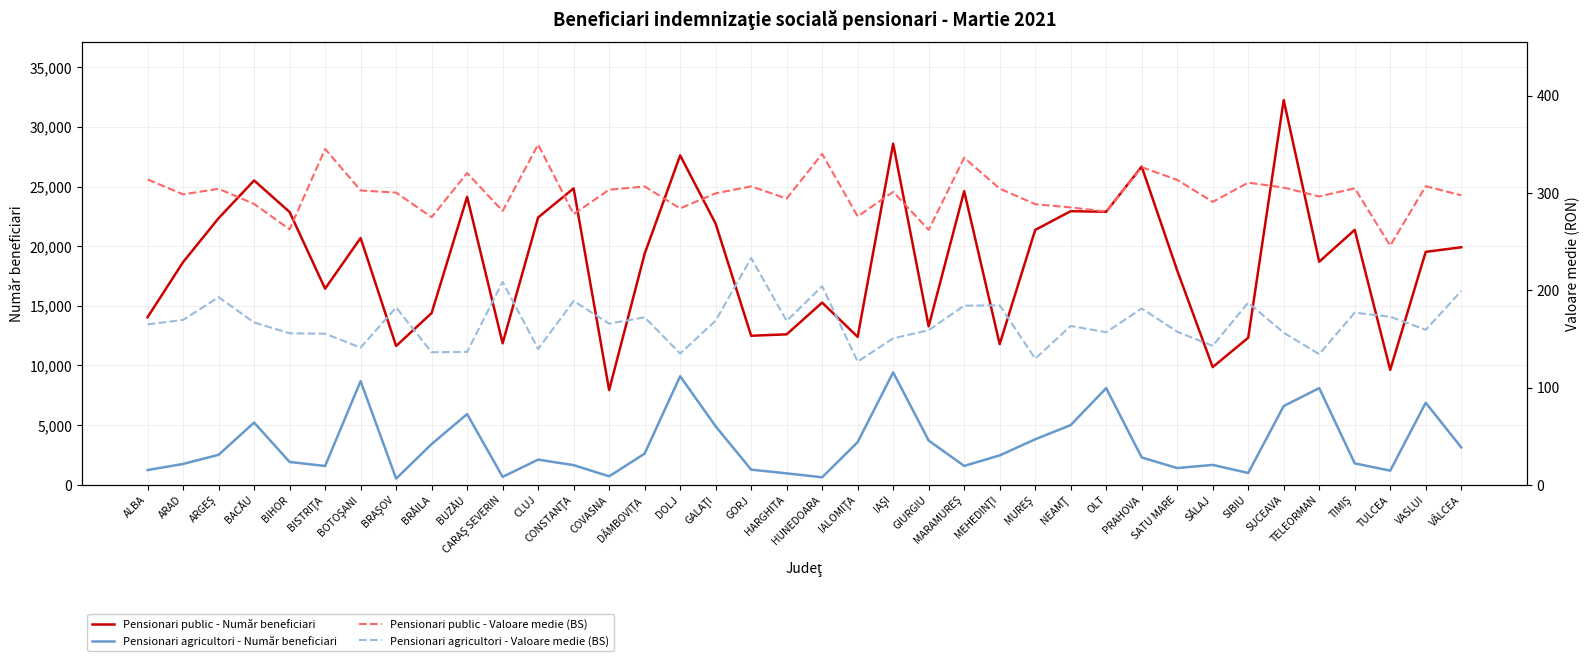

What is the label of the 8th point from the left?

BRAŞOV